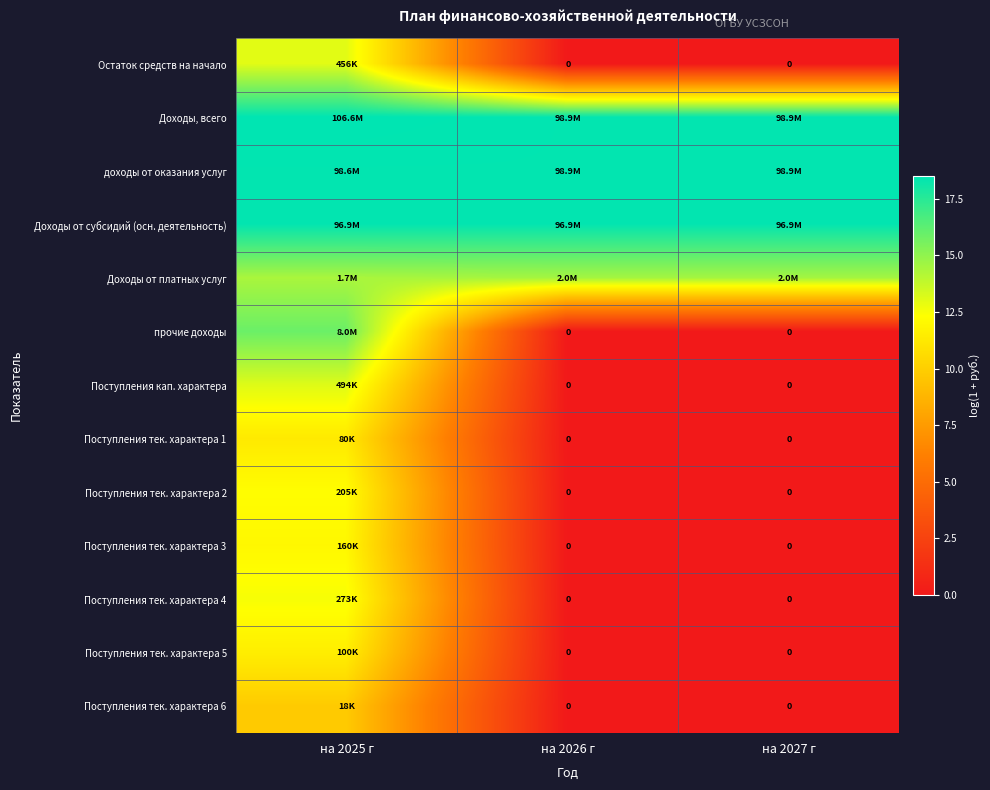

Which label corresponds to the smallest value in the chart?

на 2026 г